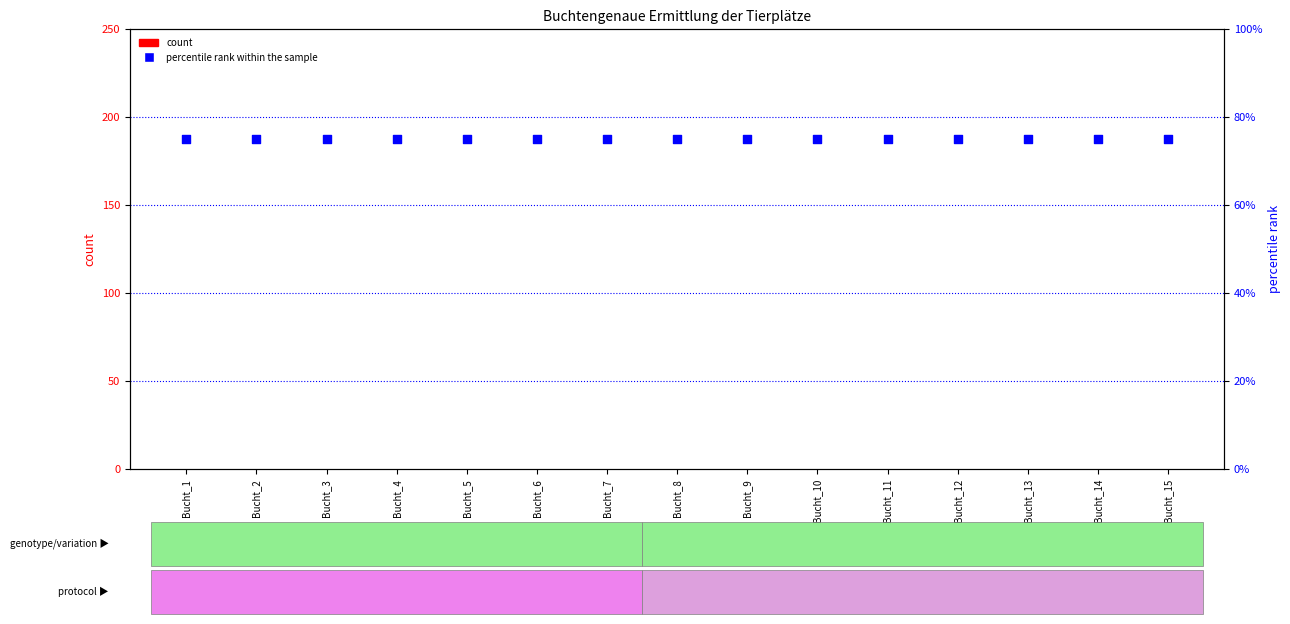

At which category is the sum across all series the highest?

Bucht_1